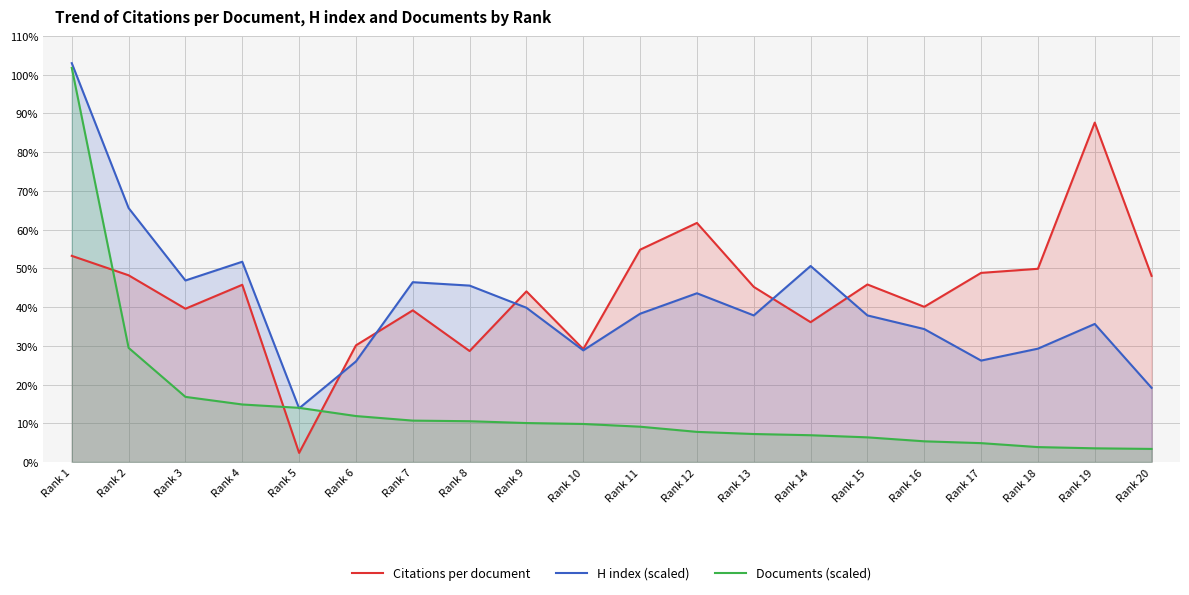

What is the difference between the second highest and minimum values in the Documents (scaled) series?

26.1